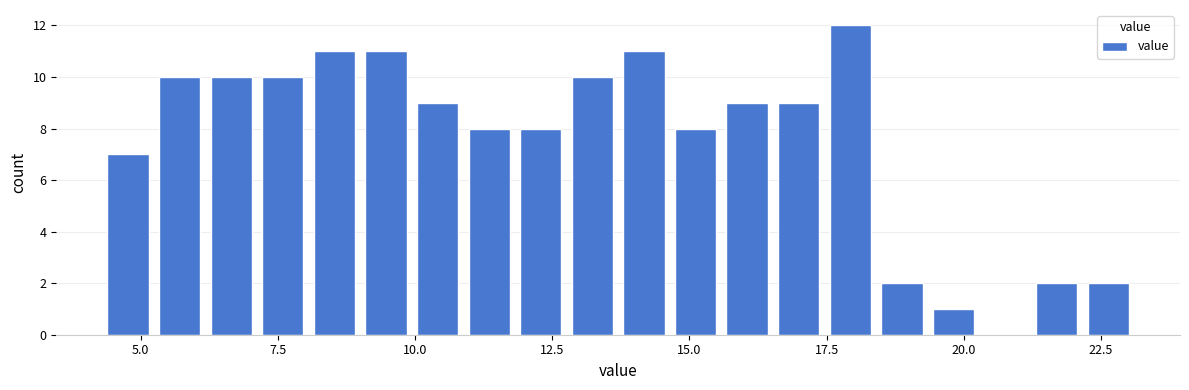

Around what value on the x-axis is the tallest bar? Give the approximate position of its centre, as read against the axis.

18.0